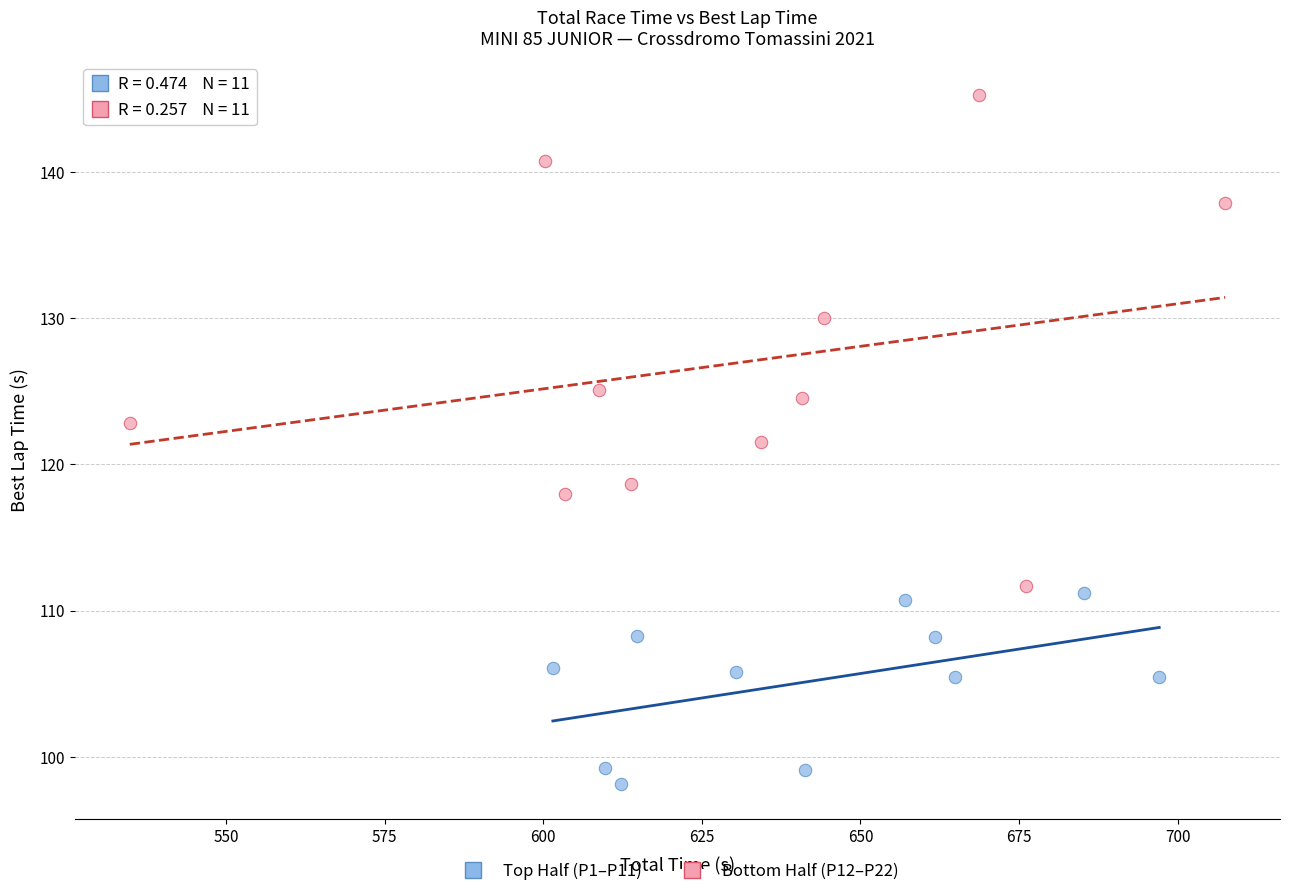

Which series has the widest spread of Y values?

Bottom Half (P12–P22)